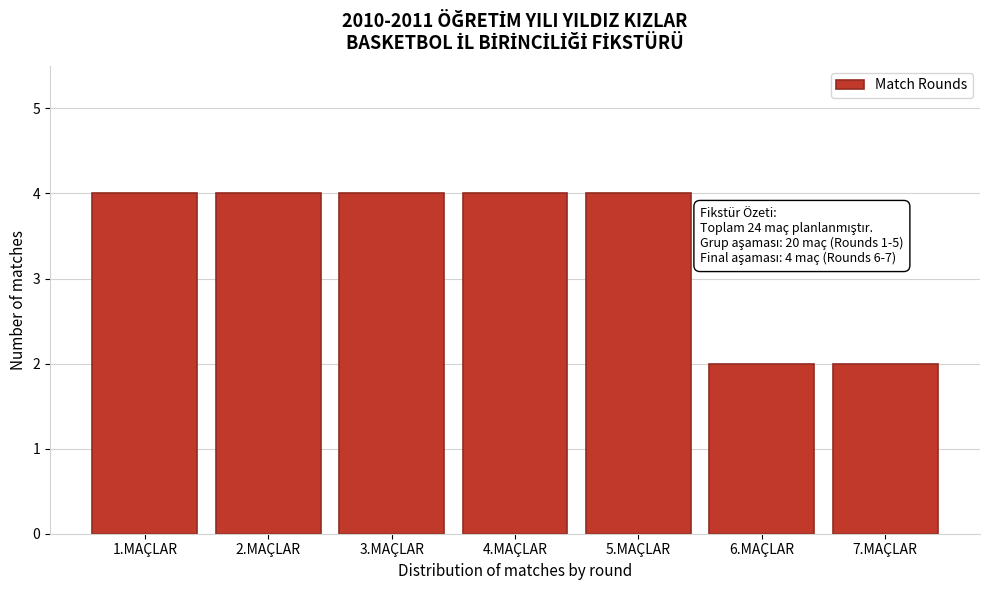

Reading left to right, list all the values displayed in this chart.

1.MAÇLAR=4	2.MAÇLAR=4	3.MAÇLAR=4	4.MAÇLAR=4	5.MAÇLAR=4	6.MAÇLAR=2	7.MAÇLAR=2